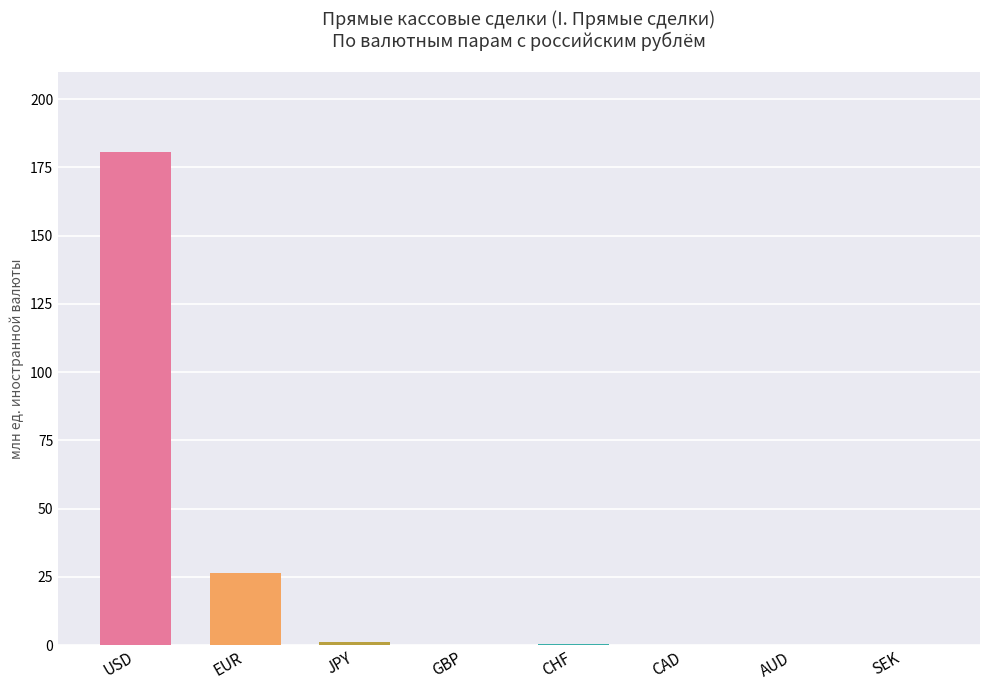

What is the sum of the values at AUD and GBP?

157.5